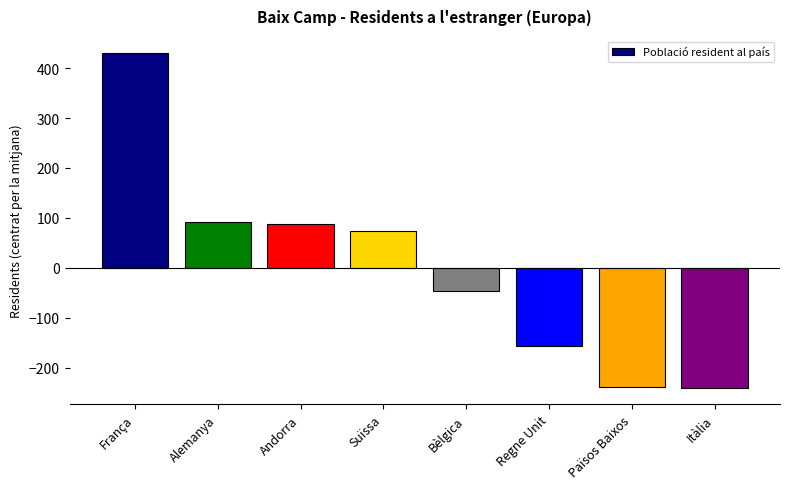

What is the label of the 8th bar from the right?

França